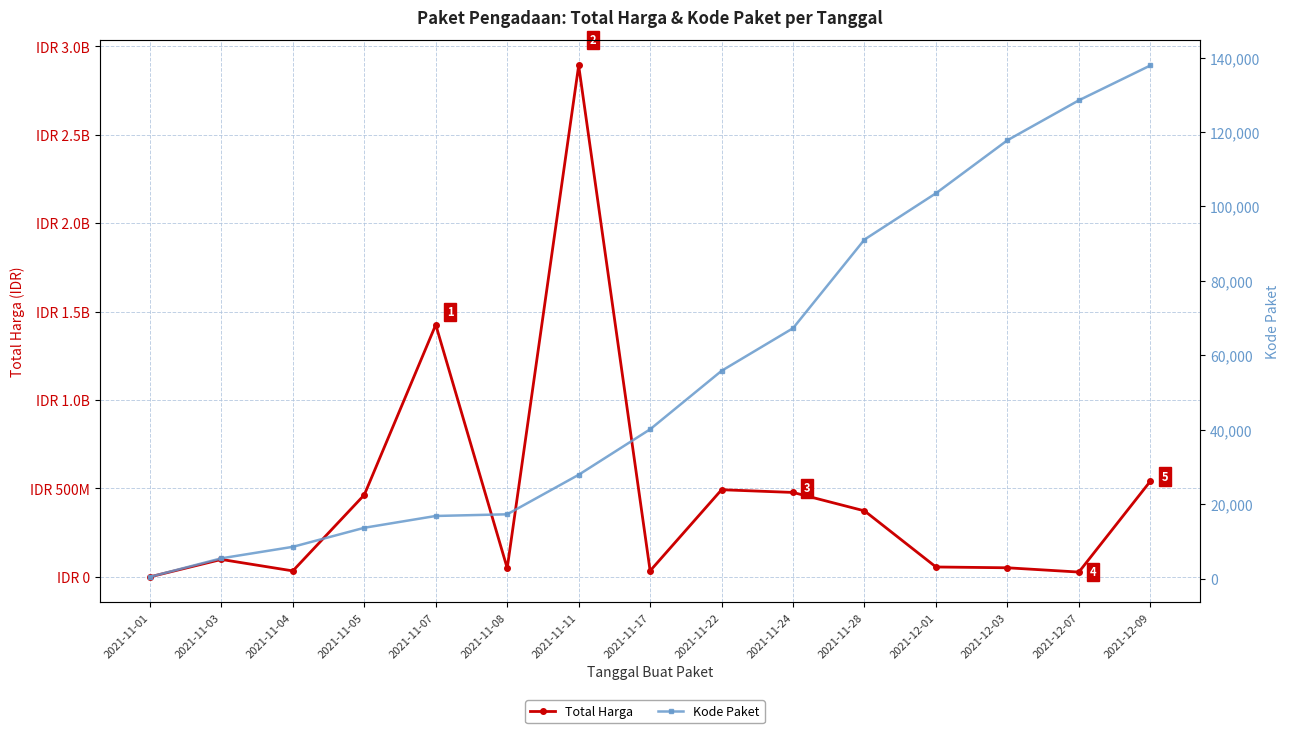

Rank the series by their average value, from highest to lowest.

Total Harga, Kode Paket